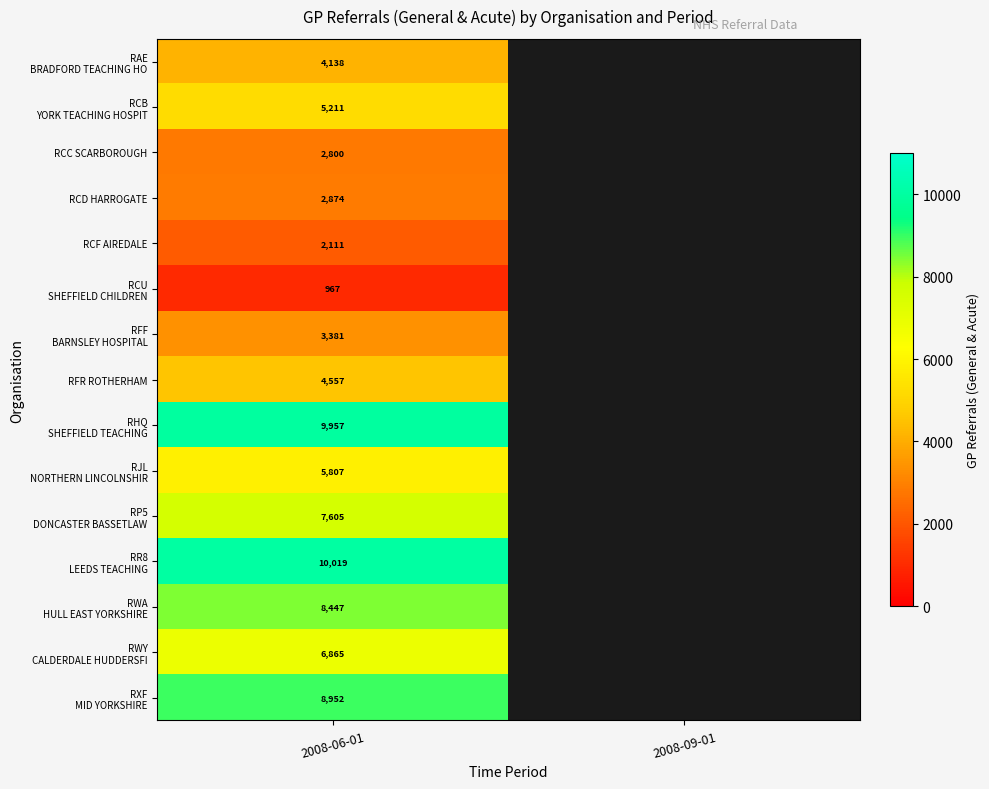

The value of RCD HARROGATE at 2008-06-01 is 2874. True or false?

True